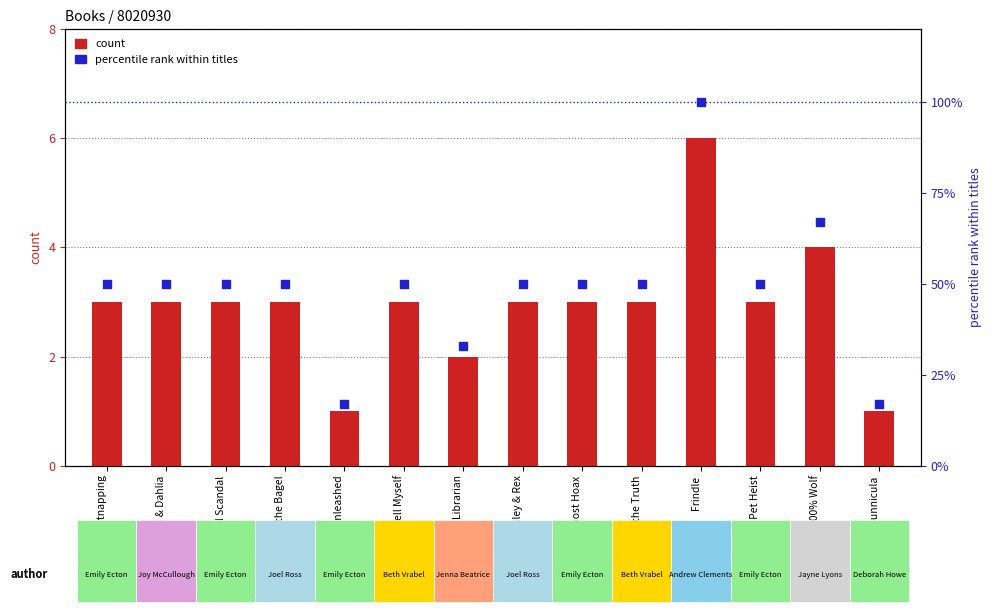

Which series reaches the minimum Y coordinate?

count